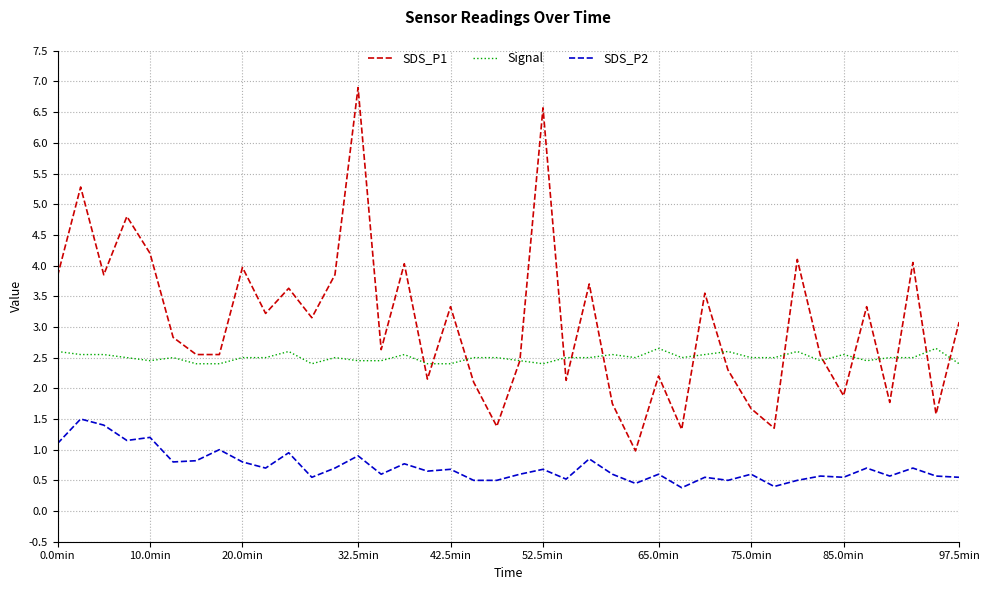

Rank the series by their maximum value, from highest to lowest.

SDS_P1, Signal, SDS_P2